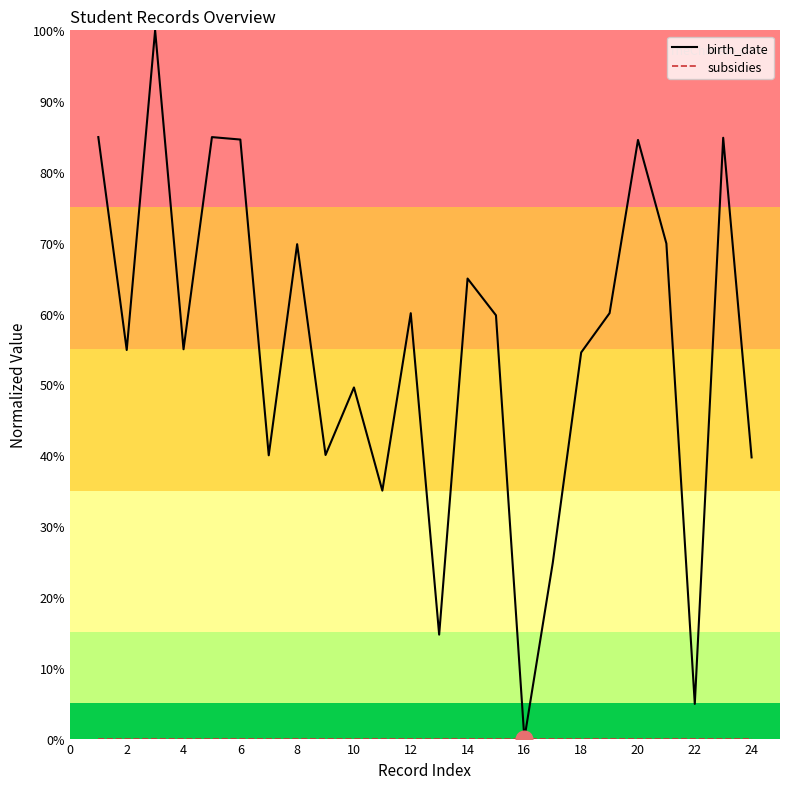

Is this an area chart (filled region under the line)?

No